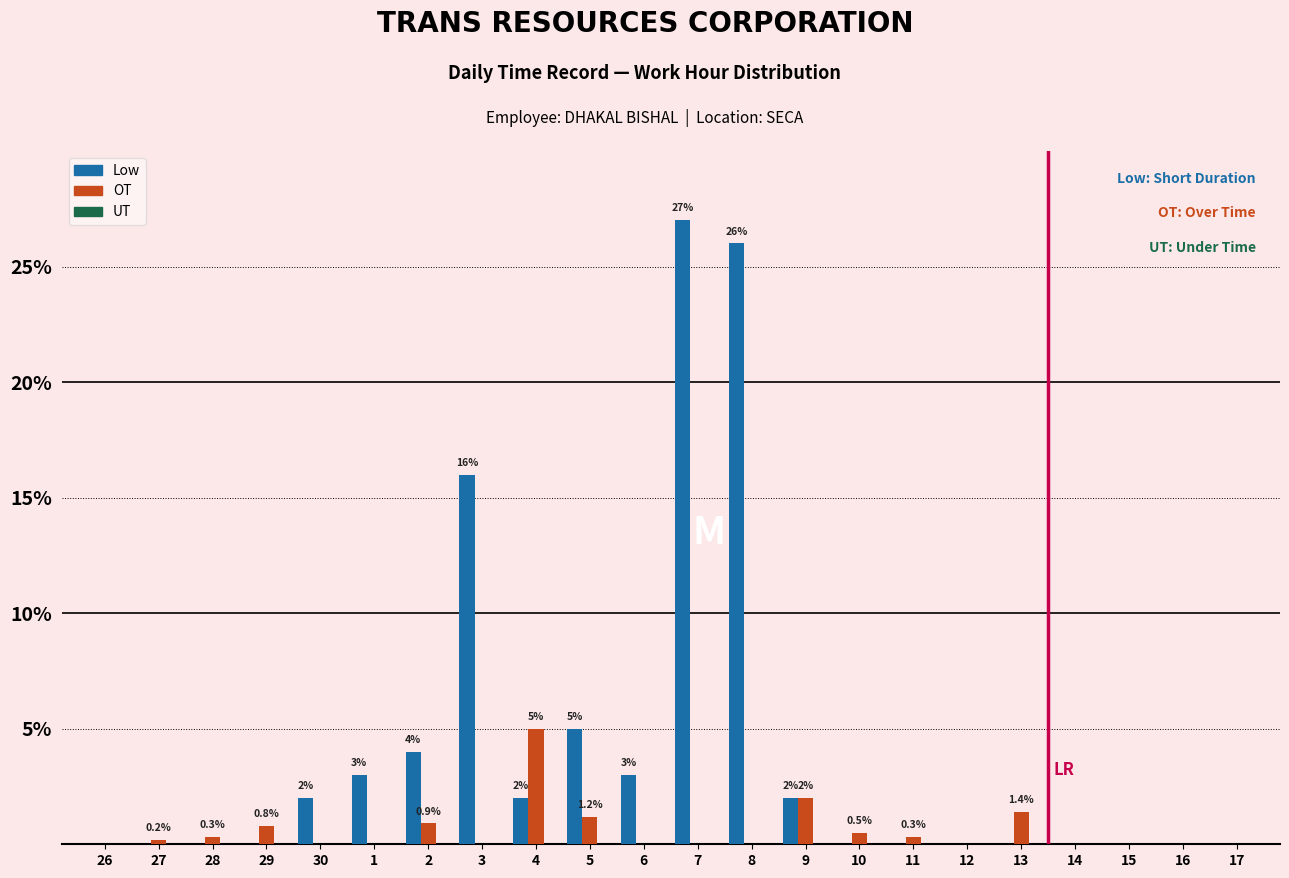

The Low series shows 3.0 at 6. True or false?

True